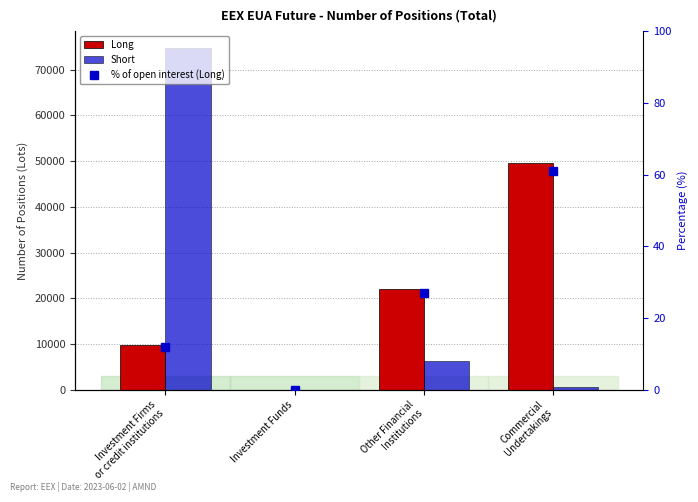

Between Investment Firms
or credit institutions and Commercial
Undertakings, which is larger?

Commercial
Undertakings